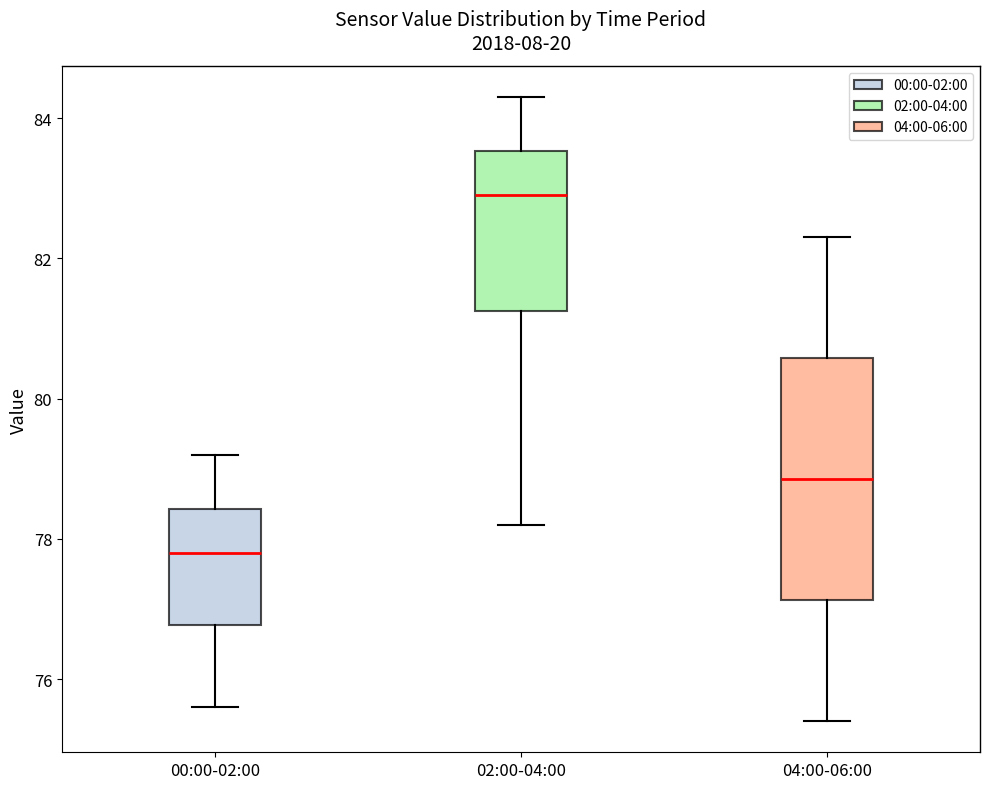

Reading left to right, transcribe this box plot: for each box, give where its median line is, the range the box spans, and where its two whiskers end, as read against the y-axis. The values are not printed on the chart, so give them approximately, as read against the axis.

00:00-02:00: median 77.8, box 76.8 to 78.4, whiskers 75.6 to 79.2
02:00-04:00: median 83.0, box 81.2 to 83.6, whiskers 78.2 to 84.4
04:00-06:00: median 78.8, box 77.2 to 80.6, whiskers 75.4 to 82.4